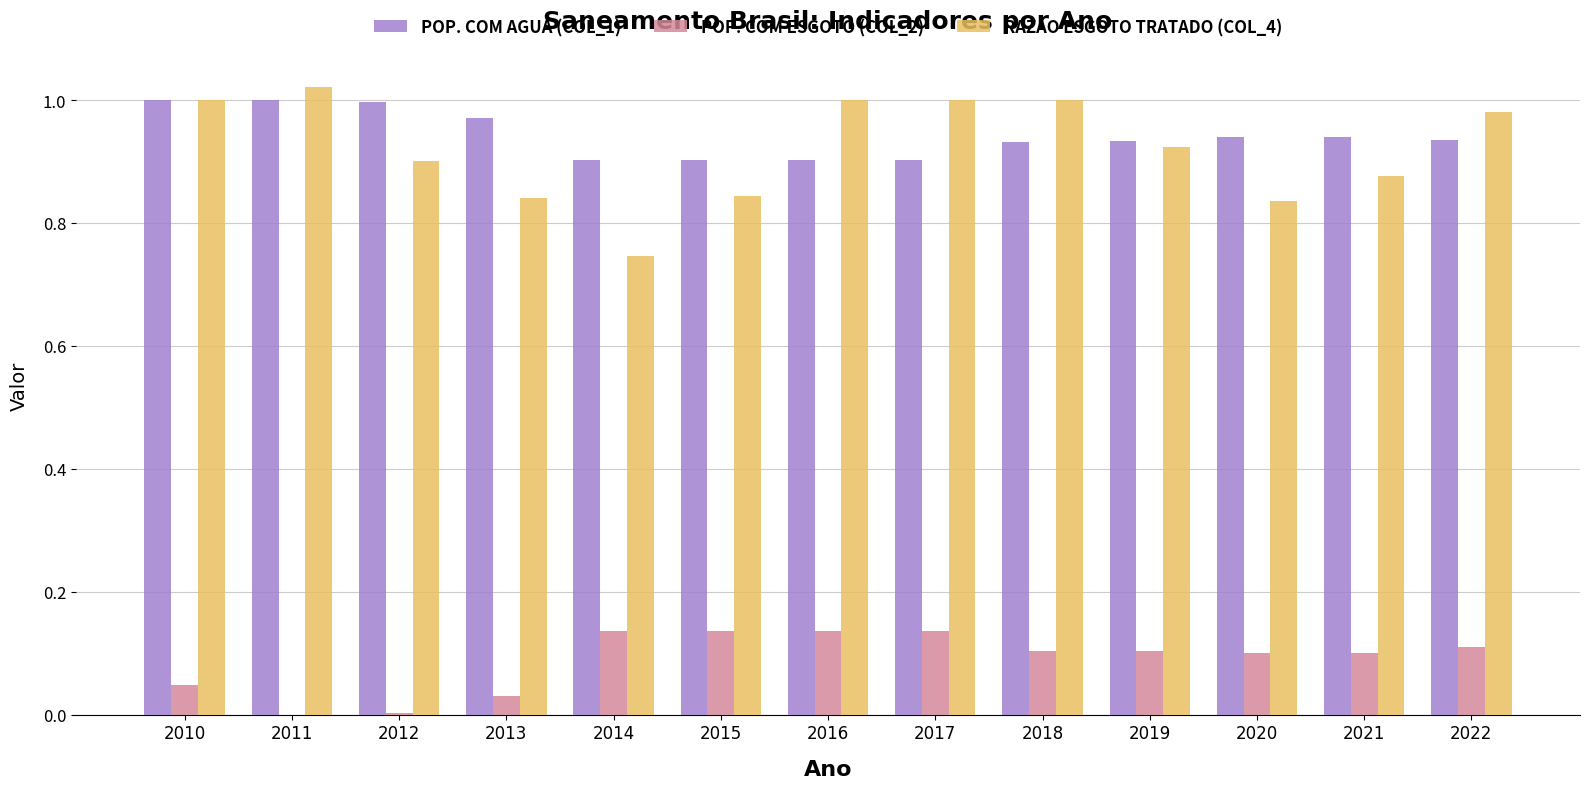

What is the total value across all series at 2014?

1.8